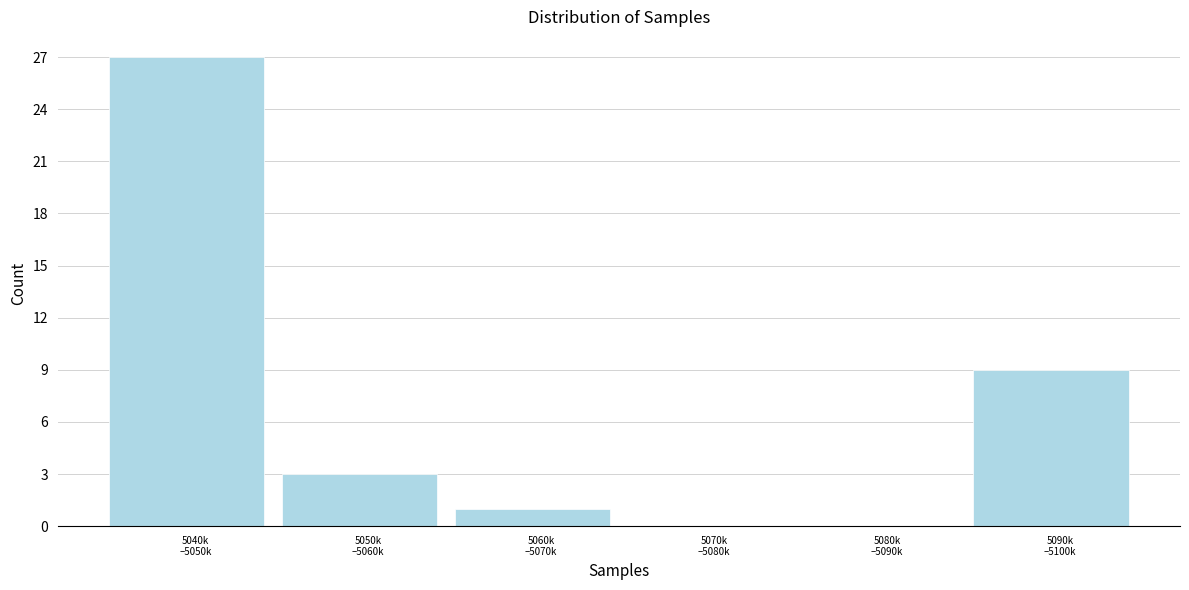

What is the maximum value shown in the chart?

27